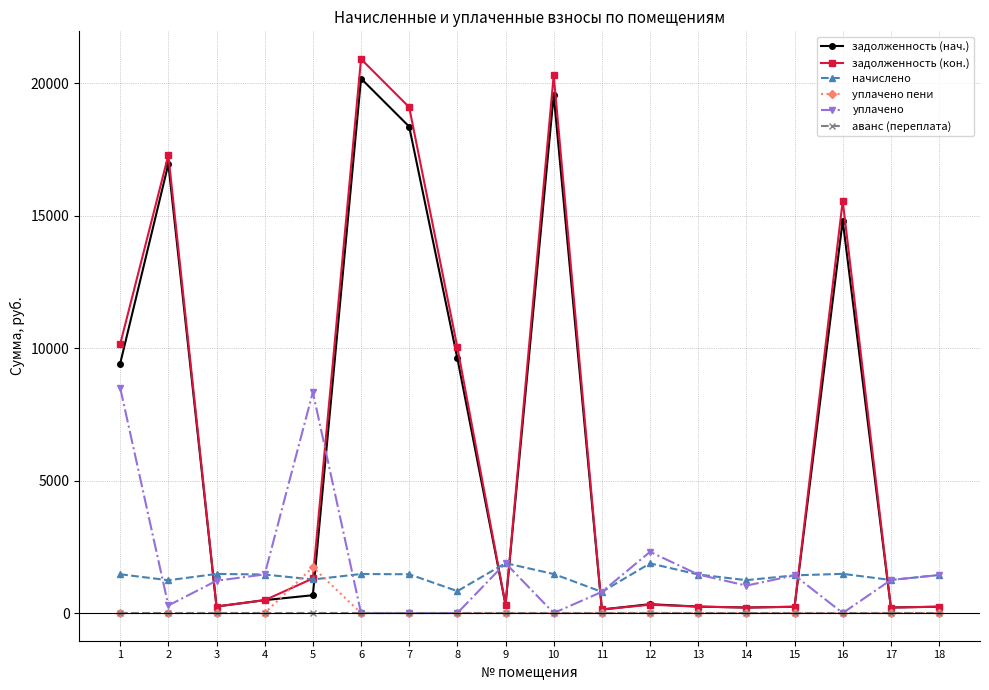

What is the value of the начислено point at the 13th from the left?

1453.3